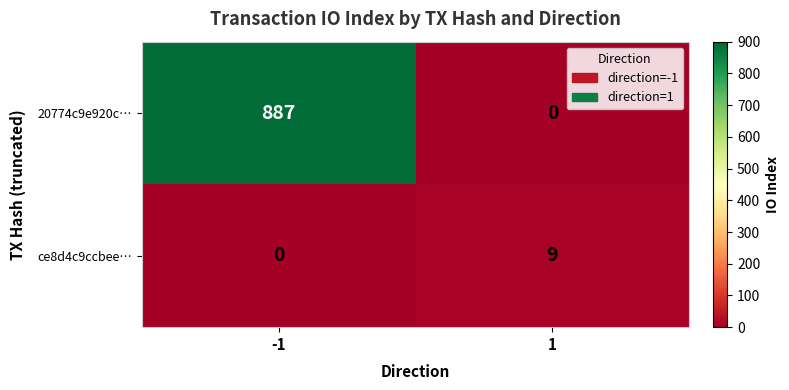

At which category is the sum across all series the highest?

-1